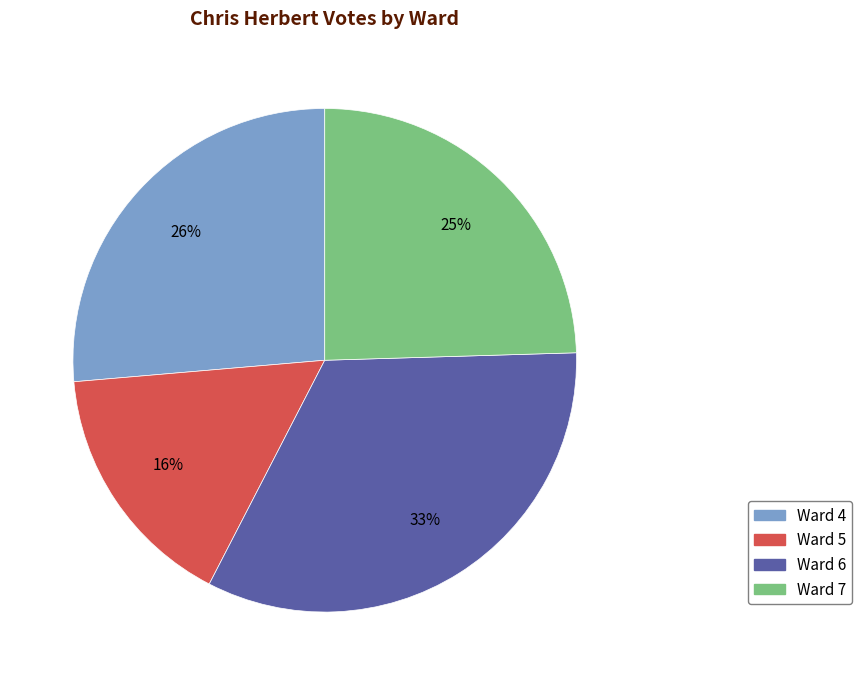

What percentage is the Ward 5 slice, to the nearest percent?

16%